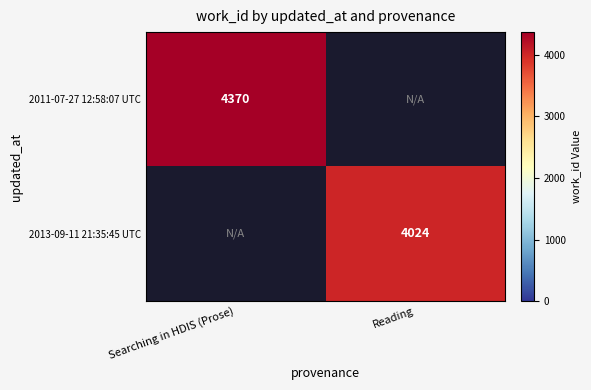

Is the value of 2013-09-11 21:35:45 UTC at Reading greater than the value of 2011-07-27 12:58:07 UTC at Searching in HDIS (Prose)?

No